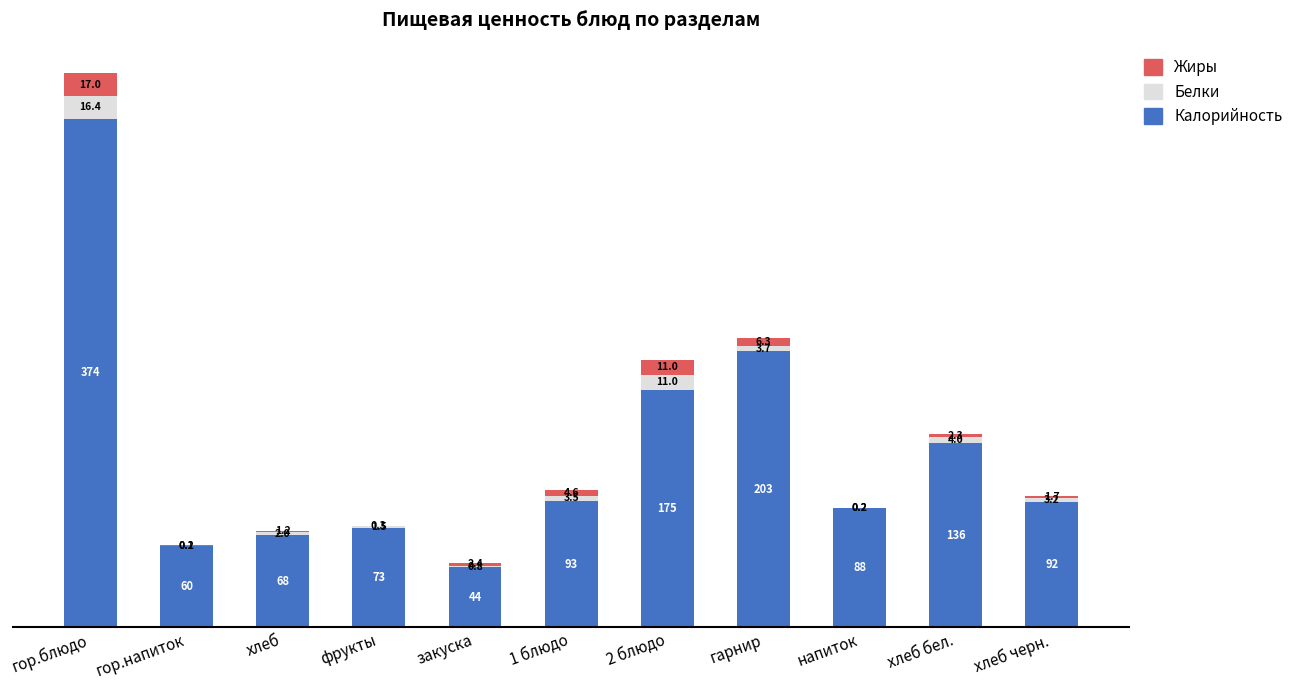

At which category is the sum across all series the highest?

гор.блюдо